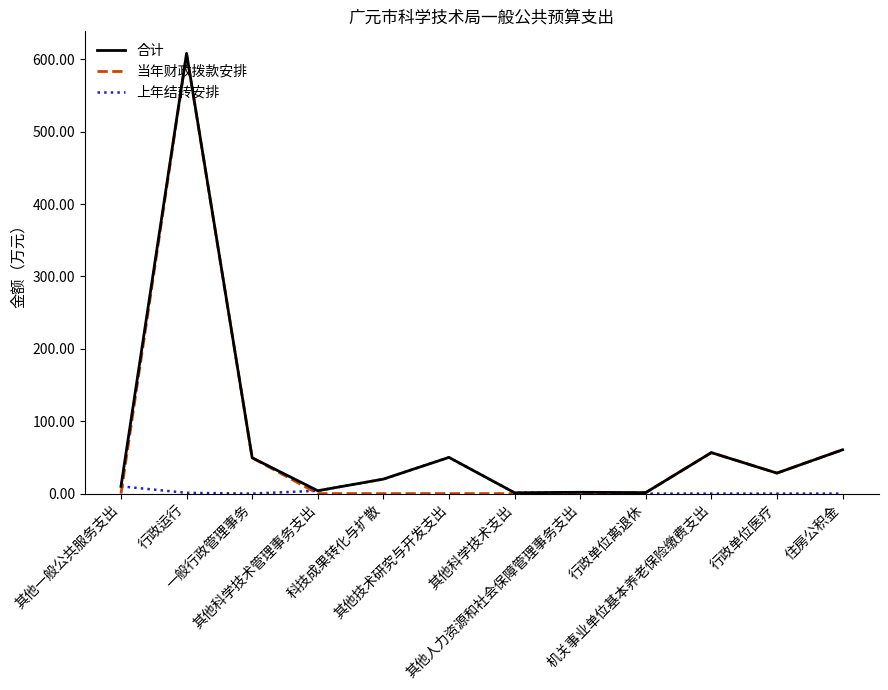

What is the greatest value displayed?

608.1